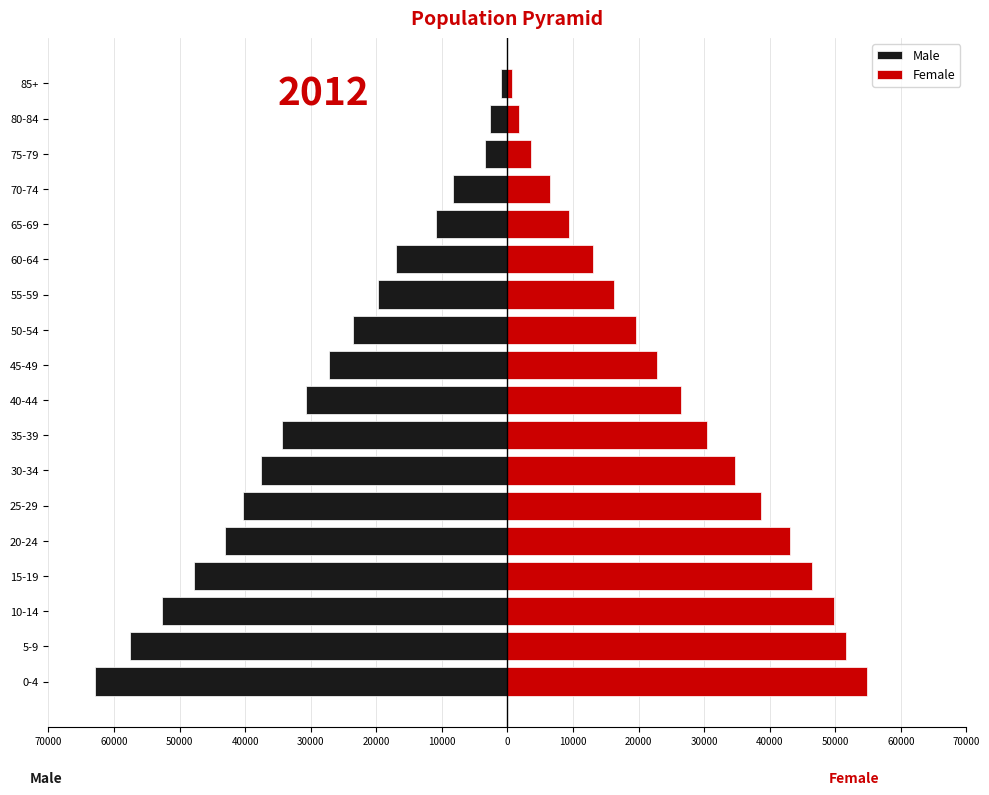

What is the value of the Male bar at the 8th from the left?

-34392